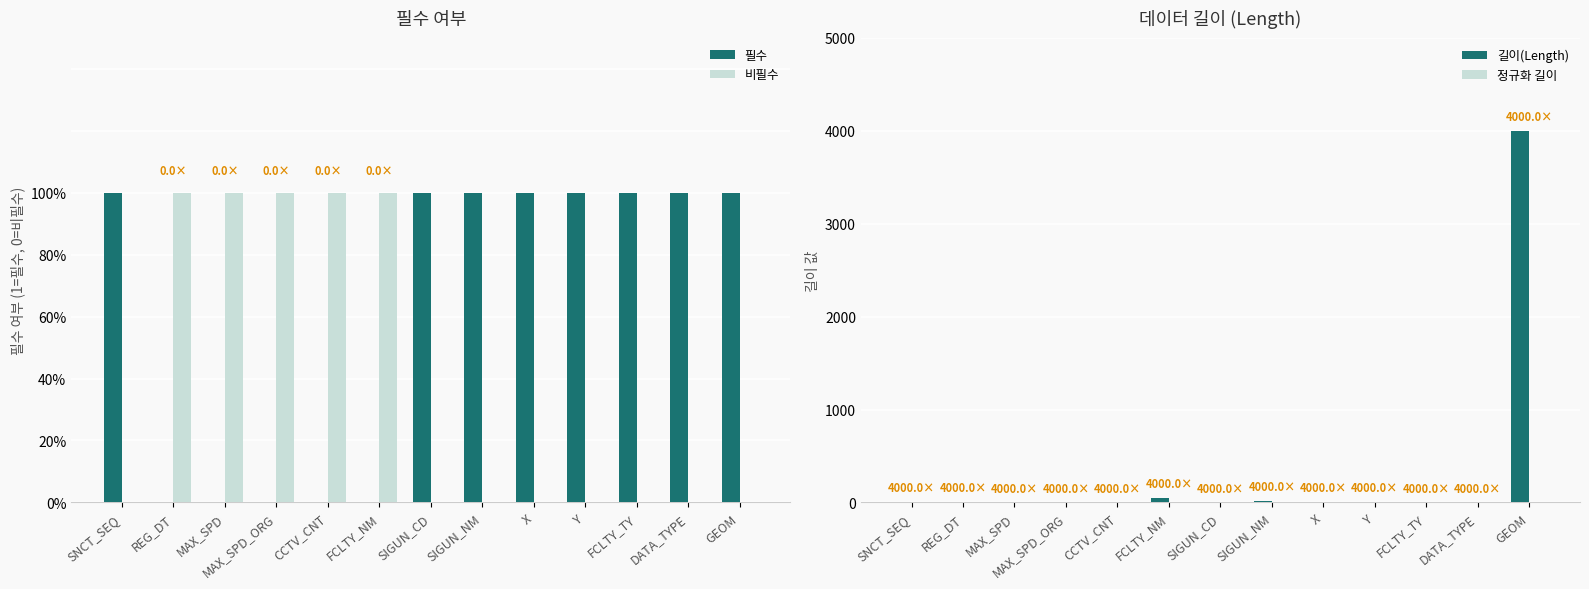

How many bars are there in each group?

4